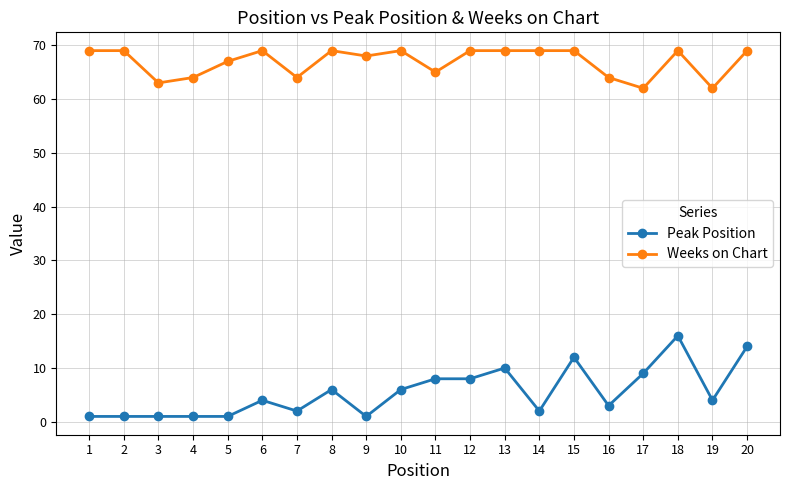

Read the Weeks on Chart value at 7.

64